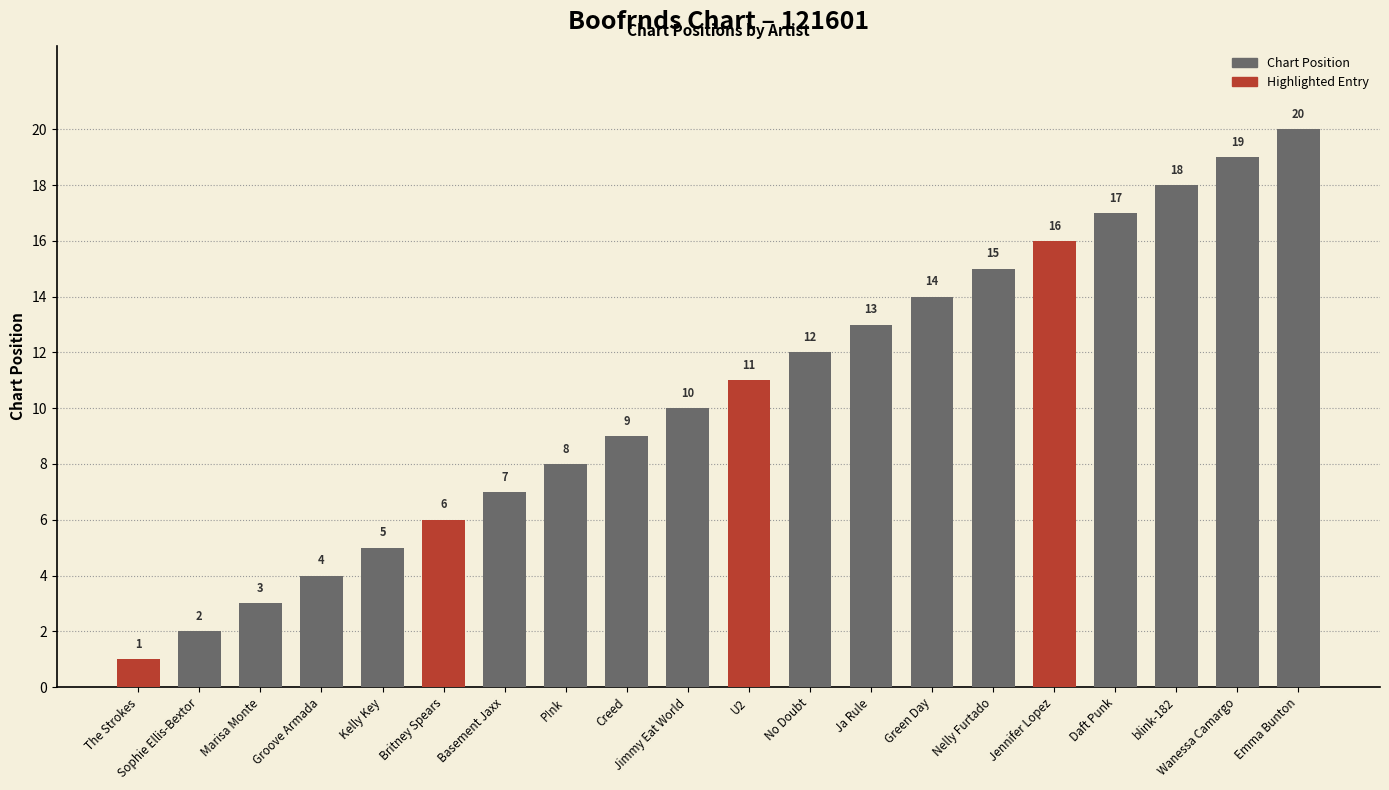

True or false: the data shows 2 at Sophie Ellis-Bextor.

True